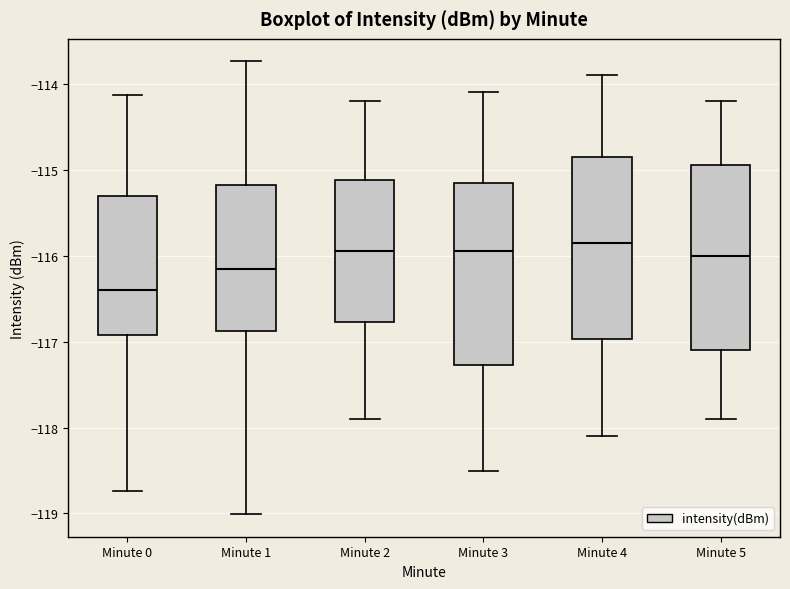

Reading left to right, read every box against the y-axis: the position of its median line, the range the box covers, and the ends of its whiskers. The values are not printed on the chart, so give them approximately, as read against the axis.

Minute 0: median -116.4, box -116.9 to -115.3, whiskers -118.7 to -114.1
Minute 1: median -116.1, box -116.9 to -115.2, whiskers -119.0 to -113.7
Minute 2: median -115.9, box -116.8 to -115.1, whiskers -117.9 to -114.2
Minute 3: median -115.9, box -117.3 to -115.1, whiskers -118.5 to -114.1
Minute 4: median -115.8, box -117.0 to -114.8, whiskers -118.1 to -113.9
Minute 5: median -116.0, box -117.1 to -114.9, whiskers -117.9 to -114.2